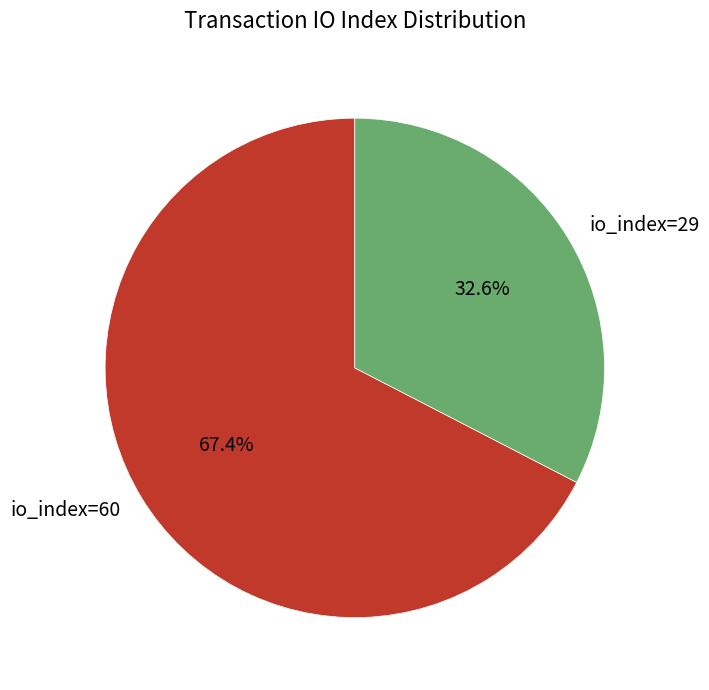

To the nearest percent, what is the average slice percentage?

50%